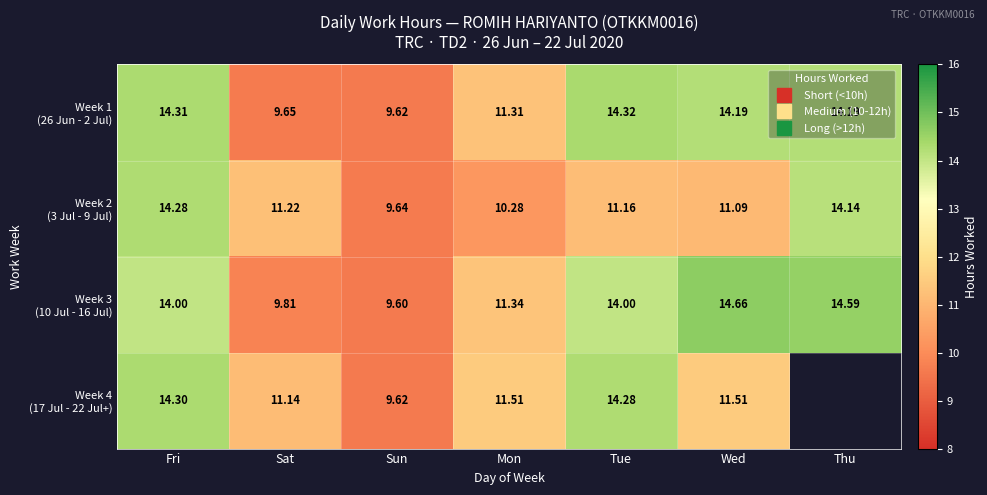

What value does the Week 1 (26 Jun - 2 Jul) series have at Sat?

9.7